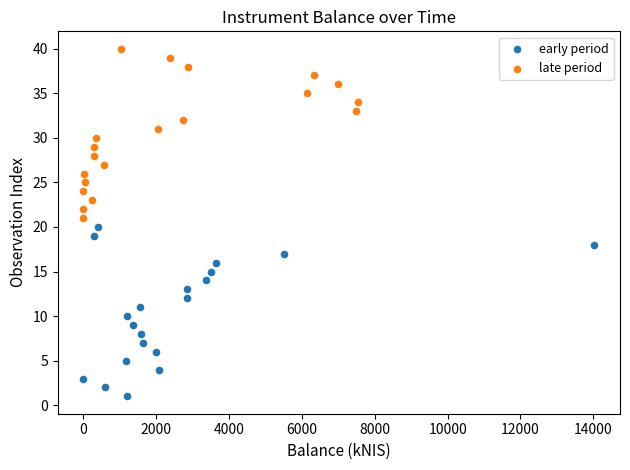

Which series reaches the minimum Y coordinate?

early period